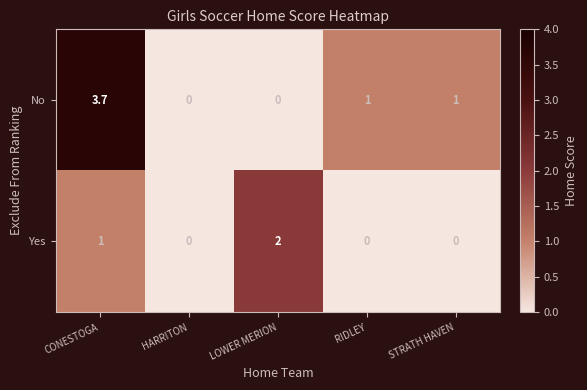

How many series are shown in this chart?

2